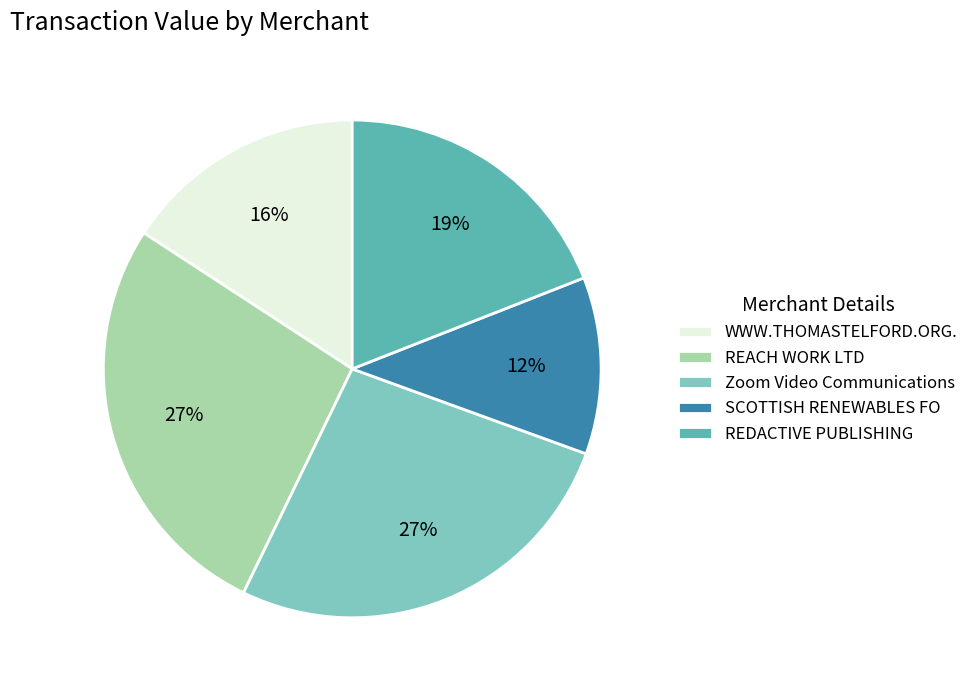

Combined, do WWW.THOMASTELFORD.ORG. and REACH WORK LTD account for over 50%?

No